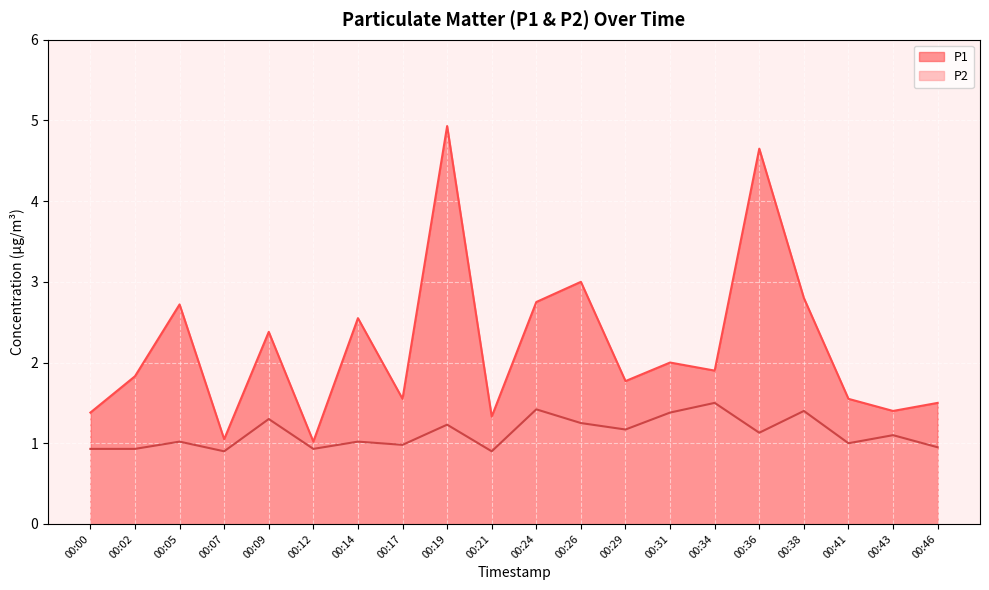

True or false: P2 and P1 intersect in this chart.

False